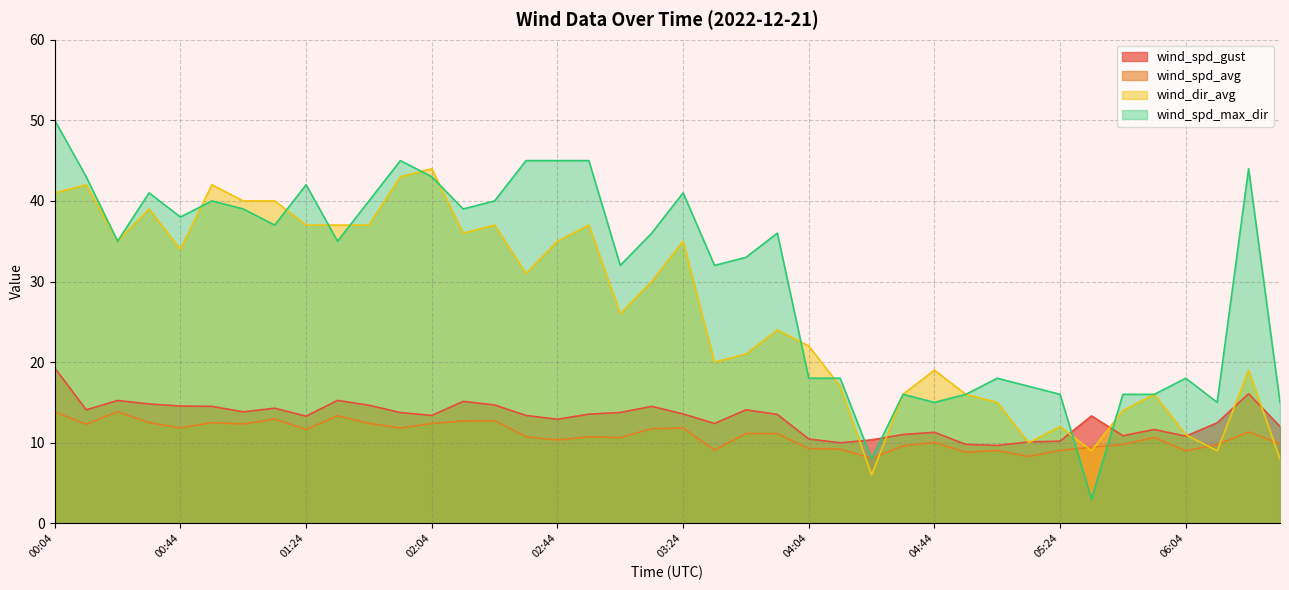

Where is the first local minimum for wind_spd_gust?

00:14